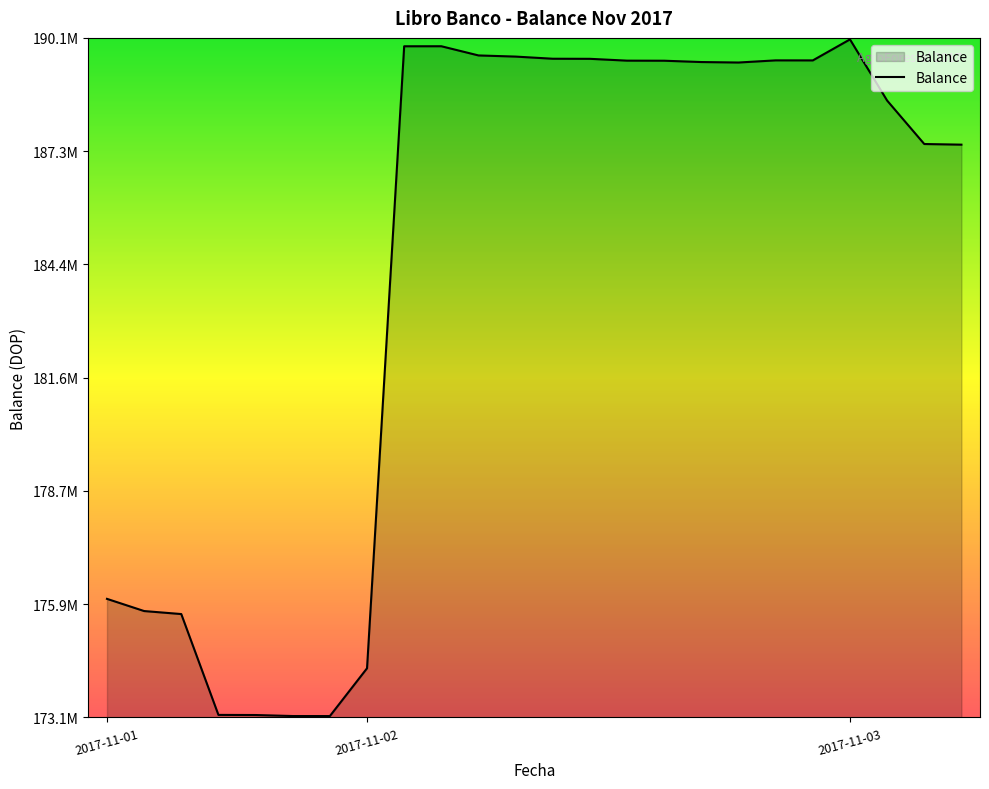

Is this an area chart (filled region under the line)?

Yes